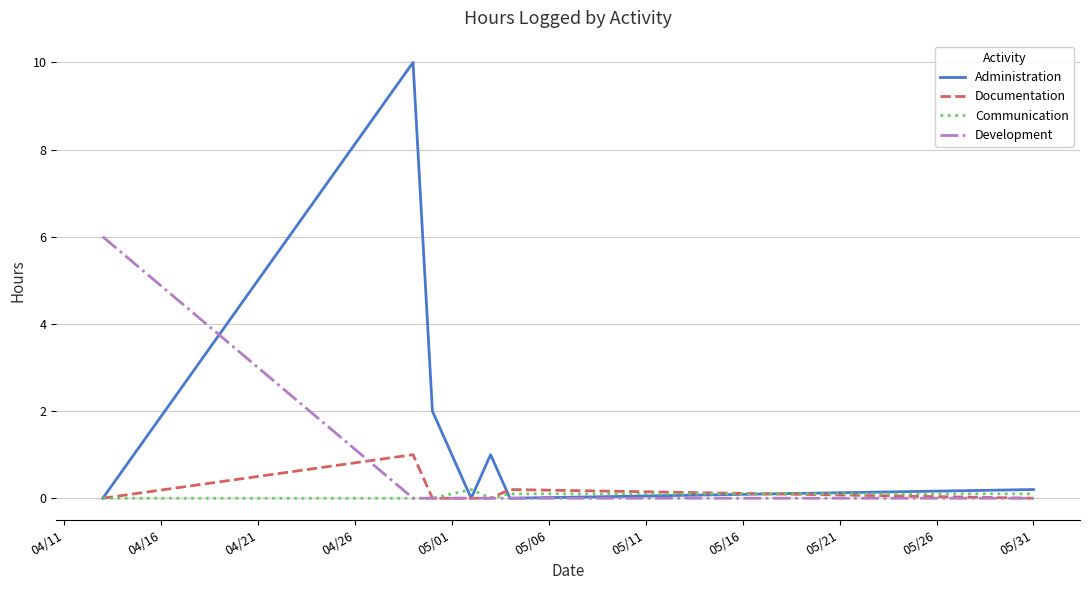

How many series are shown in this chart?

4